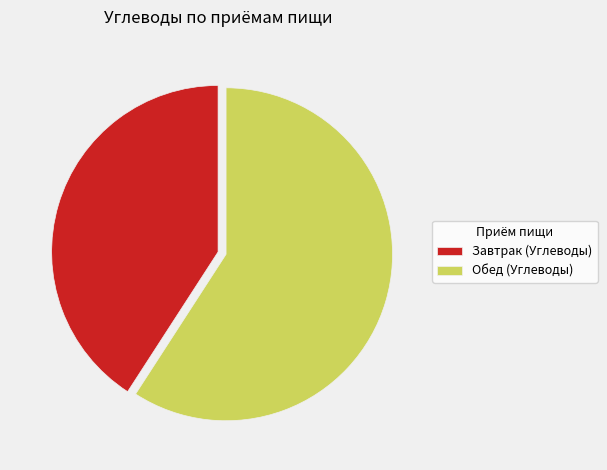

Is there any slice that represents more than half of the pie?

Yes